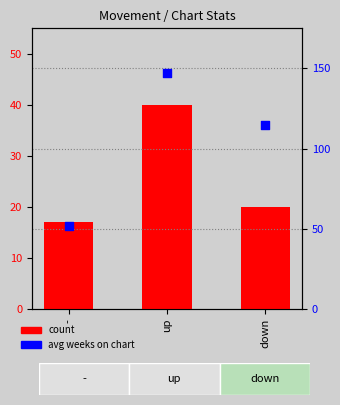

What is the total value across all series at -?

69